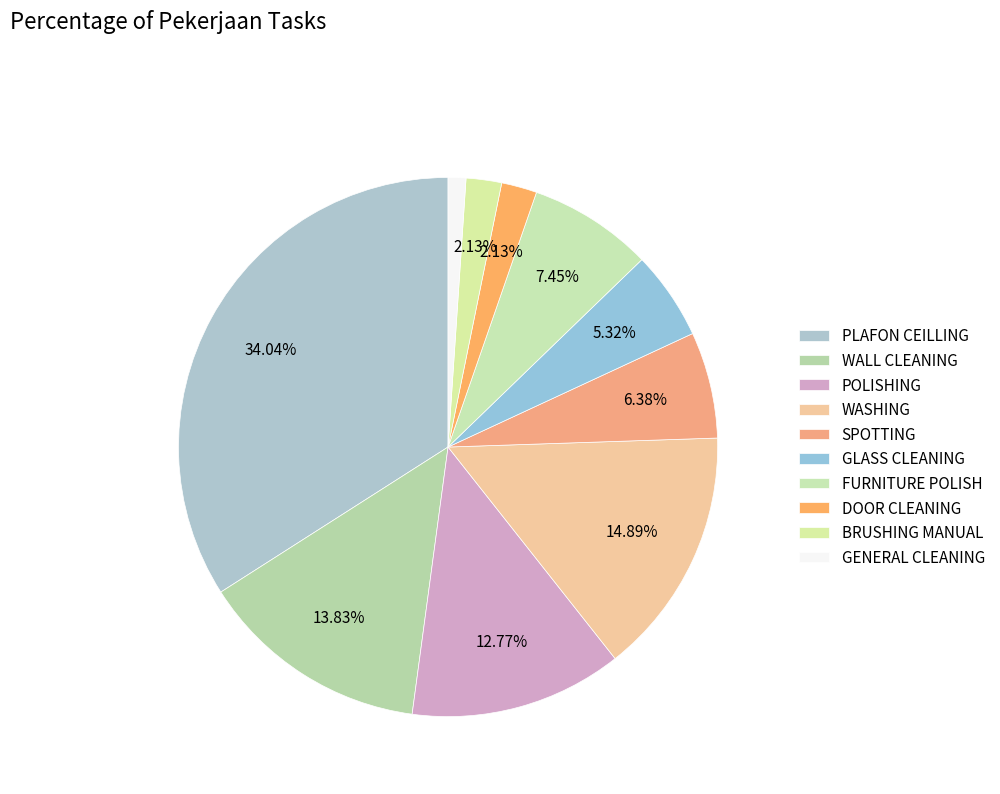

Count the number of slices in the pie.

10